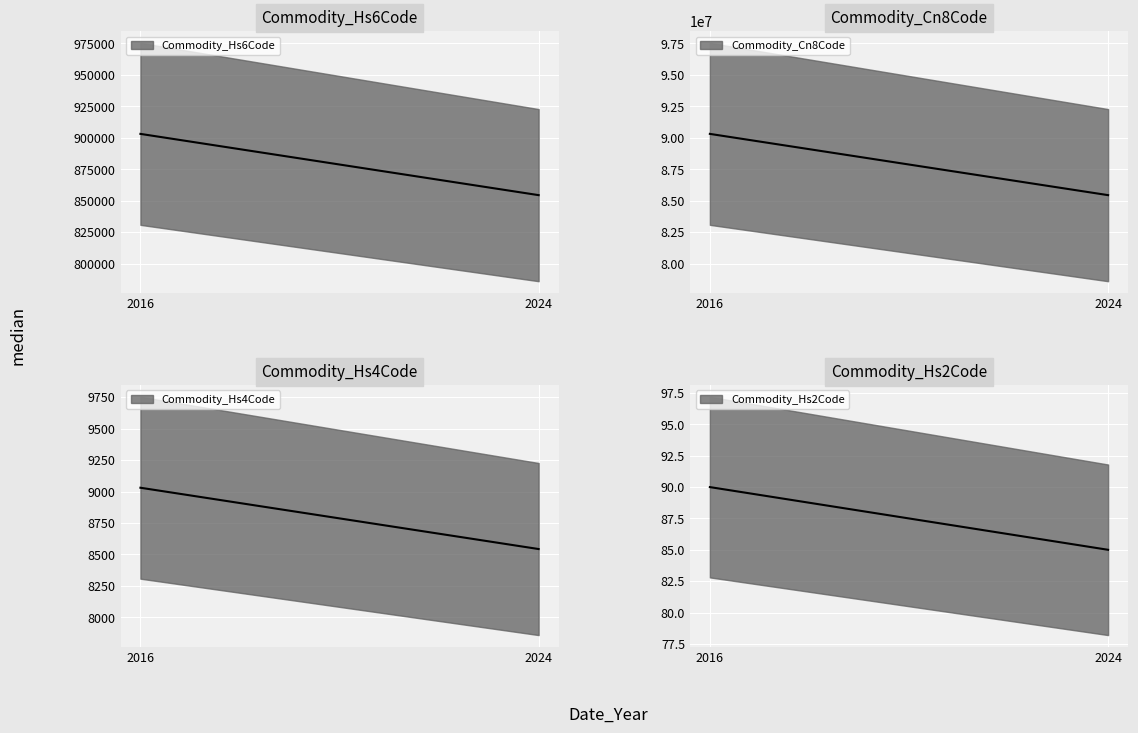

The Commodity_Hs2Code series shows 35 at 2024. True or false?

False